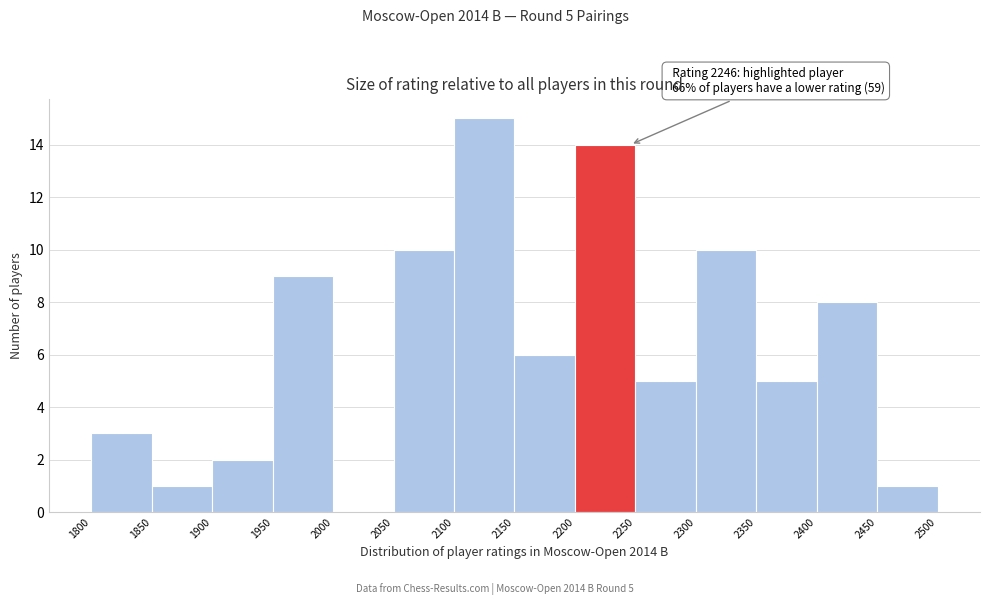

Over which range of the x-axis is the bar tallest?

2100 to 2150